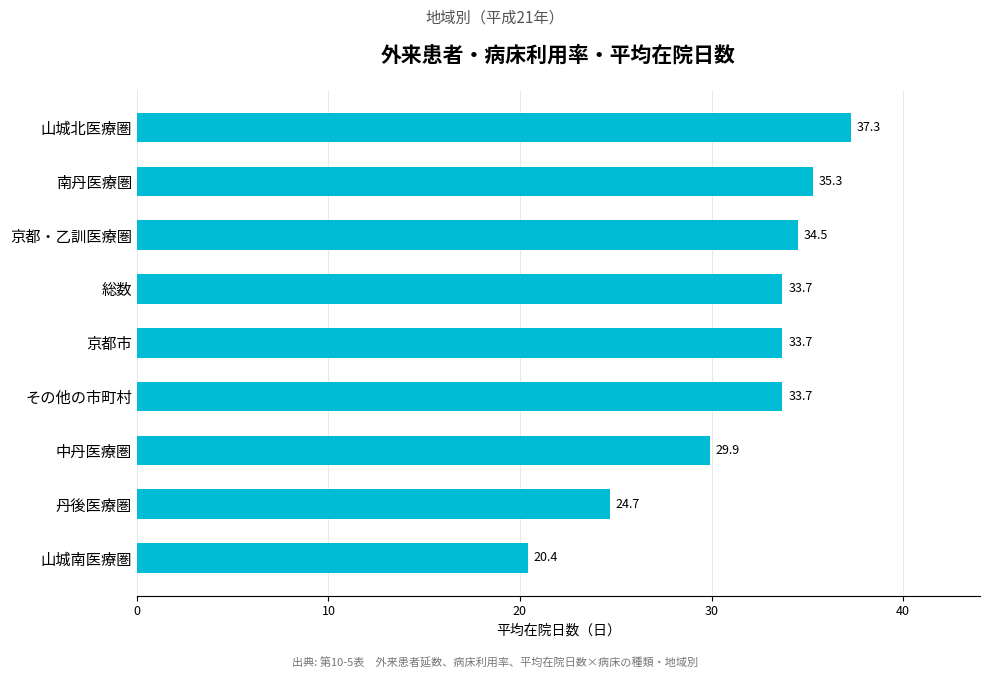

Approximately how many times larger is the value at 京都市 compared to その他の市町村?

1.0